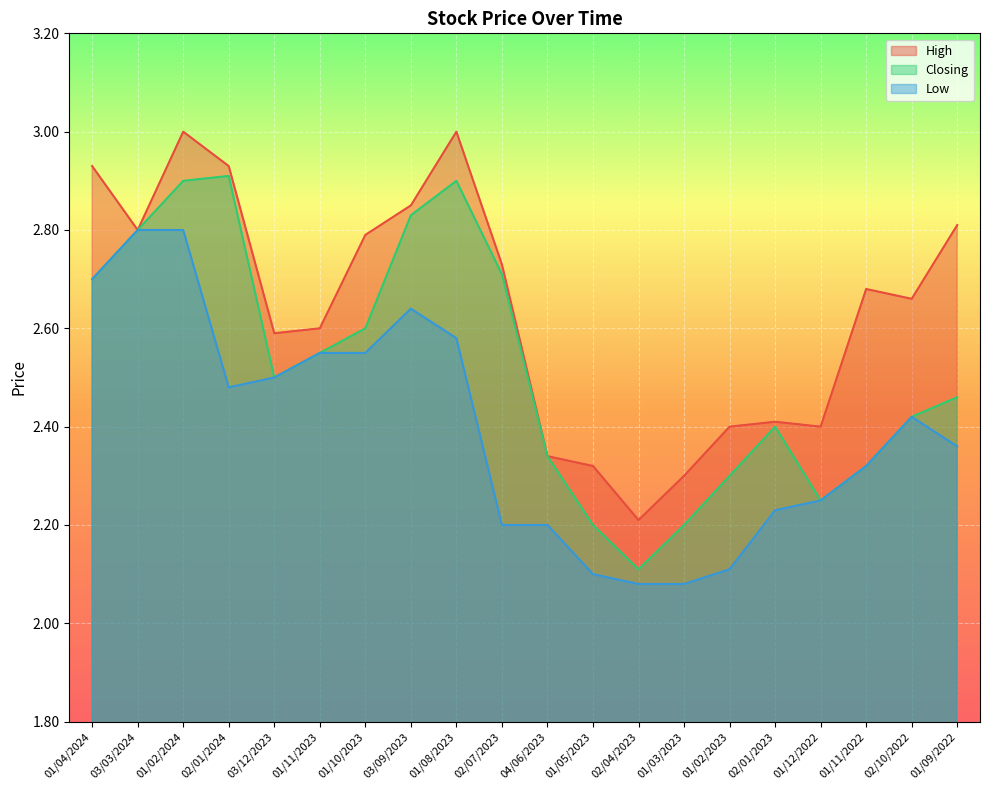

Which series has the largest total across all categories?

High